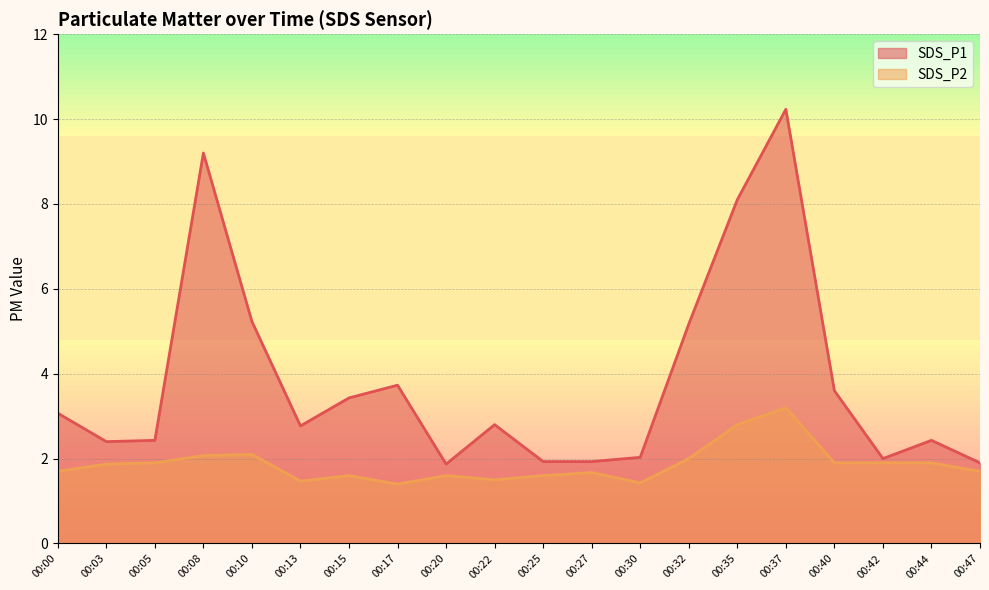

List the labels in order of SDS_P2 value, largest first.

00:37, 00:35, 00:10, 00:08, 00:32, 00:05, 00:40, 00:42, 00:44, 00:03, 00:00, 00:47, 00:27, 00:15, 00:20, 00:25, 00:22, 00:13, 00:30, 00:17